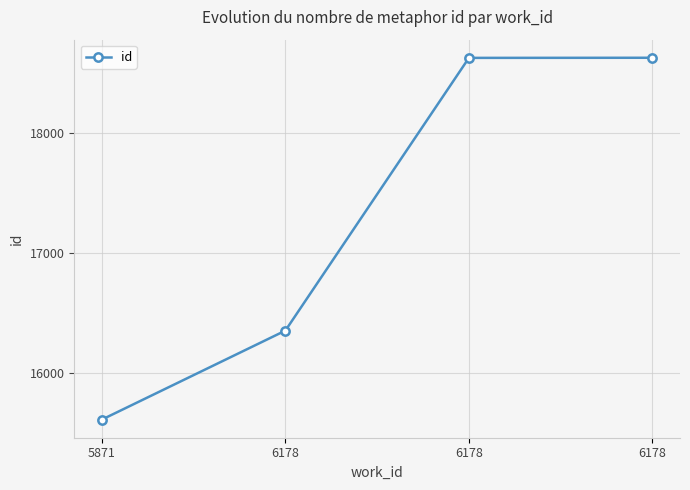

What is the average value?

17307